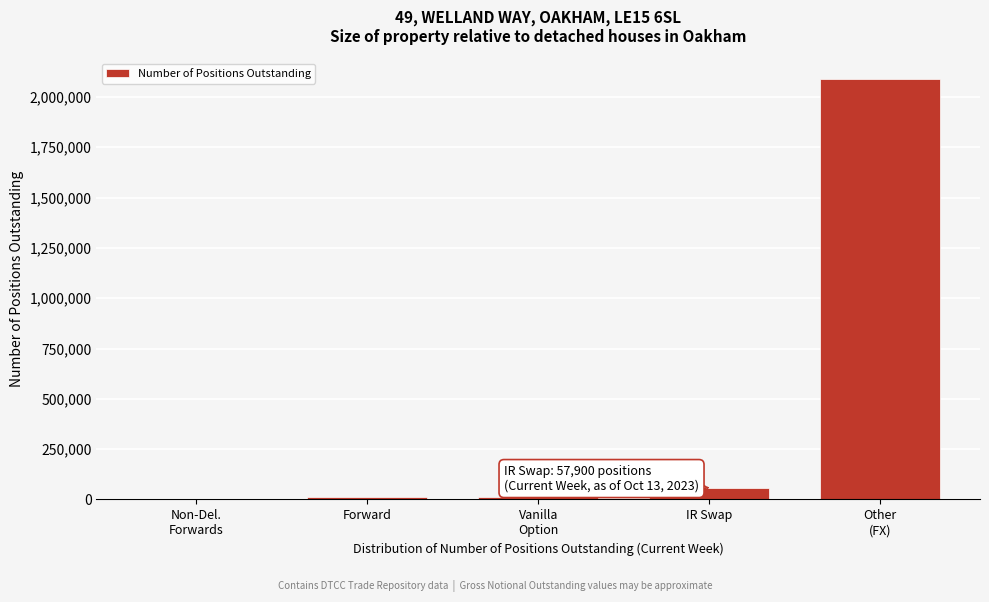

The value at IR Swap is 57900. True or false?

True